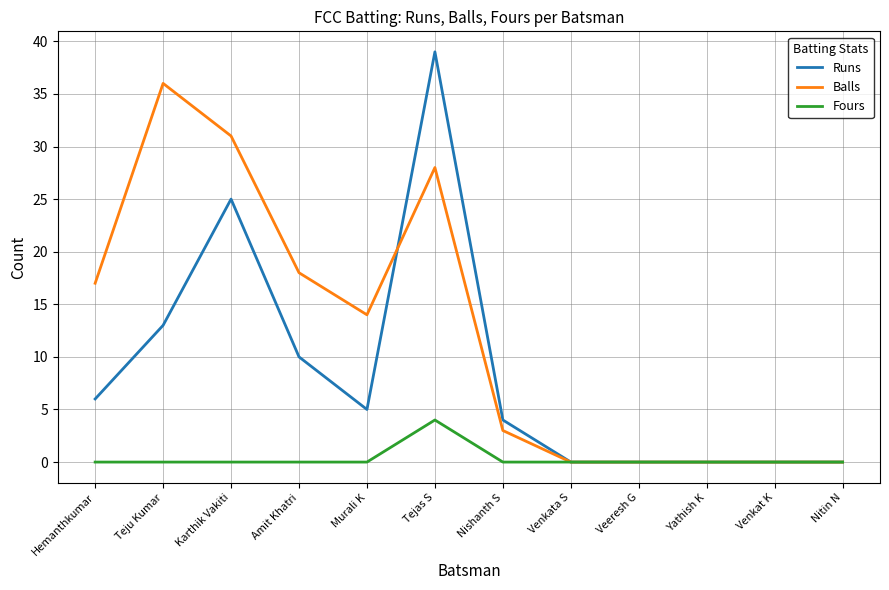

Which label corresponds to the largest value in the chart?

Tejas S